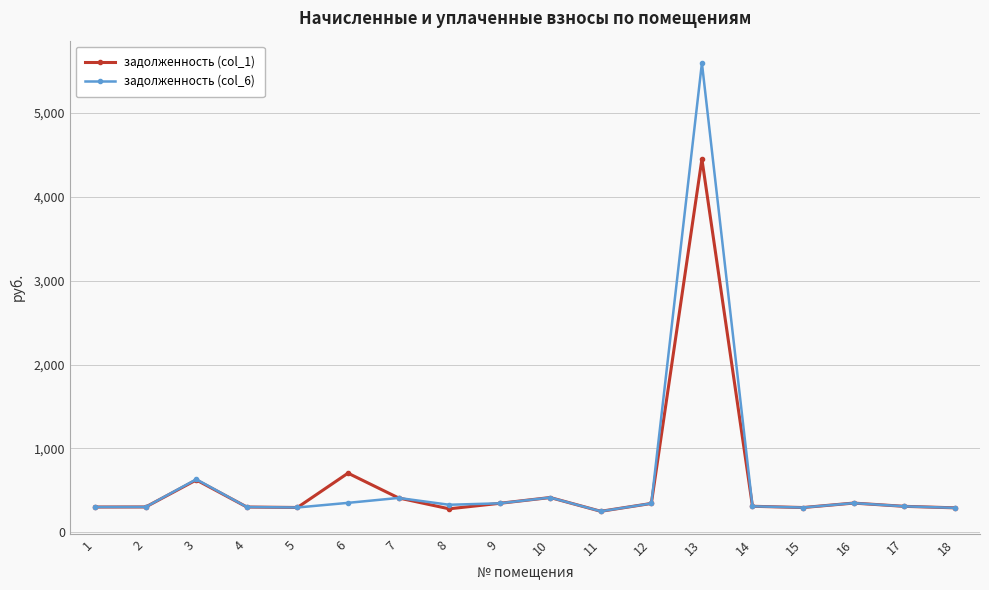

What is the difference between the maximum and minimum values in the задолженность (col_6) series?

5344.3